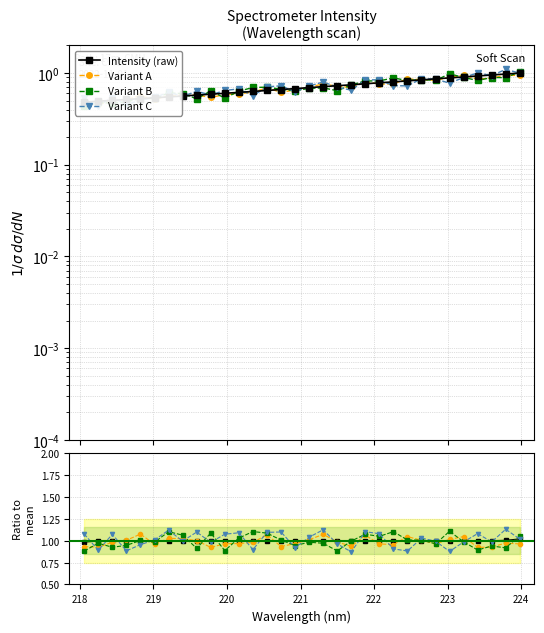

List the labels in order of value, smallest first.

218.0596, 218.2508, 218.442, 218.6332, 218.8244, 219.0156, 219.2067, 219.3979, 219.589, 219.7801, 219.9712, 220.1623, 220.3533, 220.5444, 220.7354, 220.9264, 221.1174, 221.3083, 221.4993, 221.6902, 221.8812, 222.0721, 222.263, 222.4538, 222.6447, 222.8355, 223.0264, 223.2172, 223.408, 223.5987, 223.7895, 223.9802